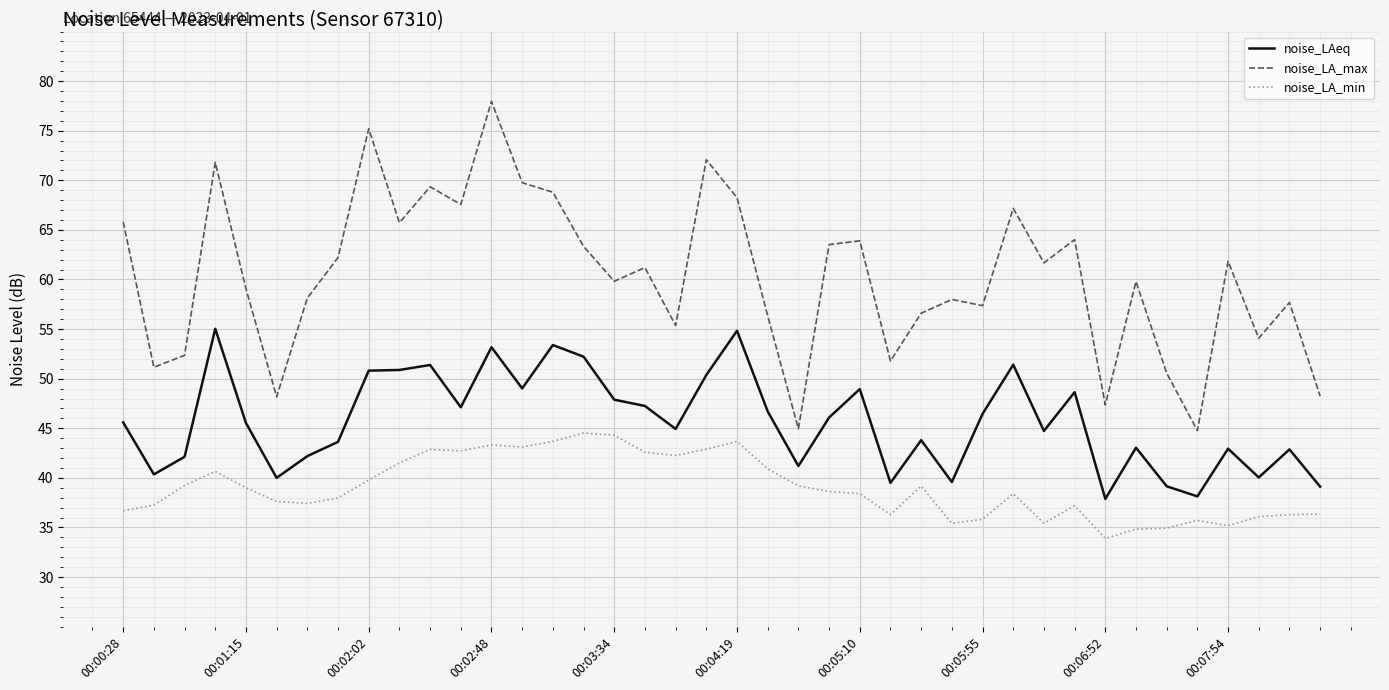

True or false: noise_LAeq has more than 0 interior local peaks.

True